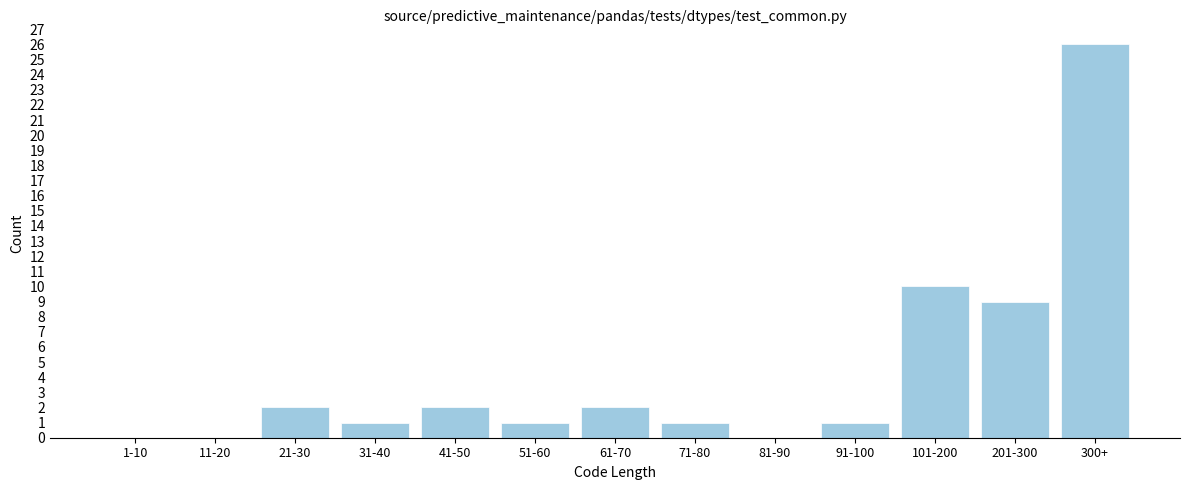

Reading left to right, extract all data points from this chart.

1-10=0	11-20=0	21-30=2	31-40=1	41-50=2	51-60=1	61-70=2	71-80=1	81-90=0	91-100=1	101-200=10	201-300=9	300+=26